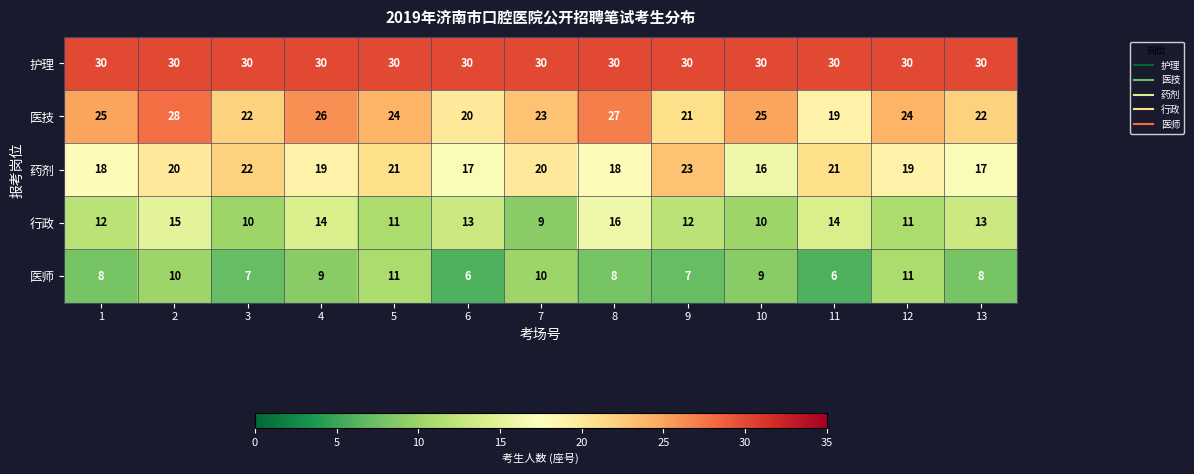

How many data points does each series have?

13